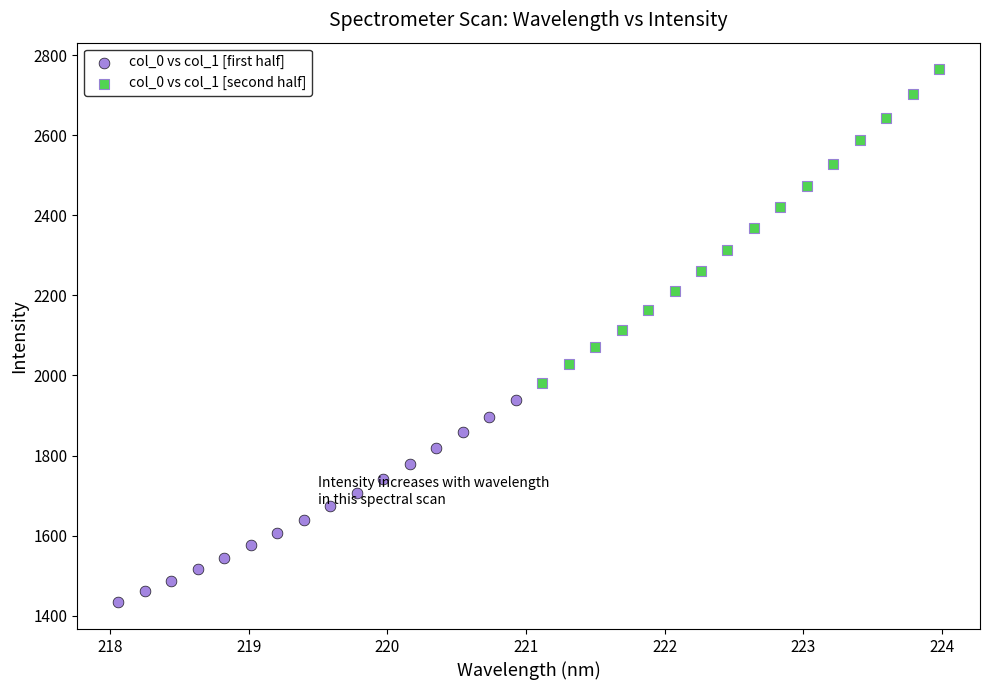

Which series reaches the minimum Y coordinate?

col_0 vs col_1 [first half]